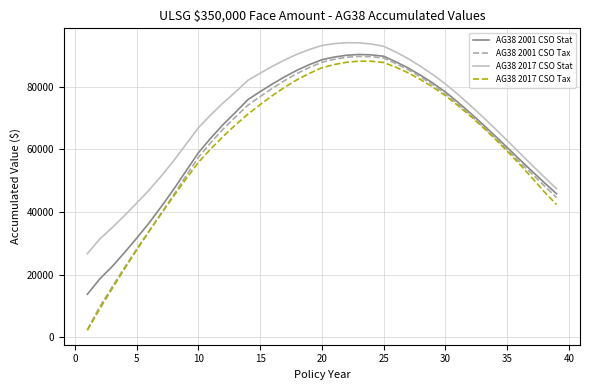

What is the greatest value displayed?

94091